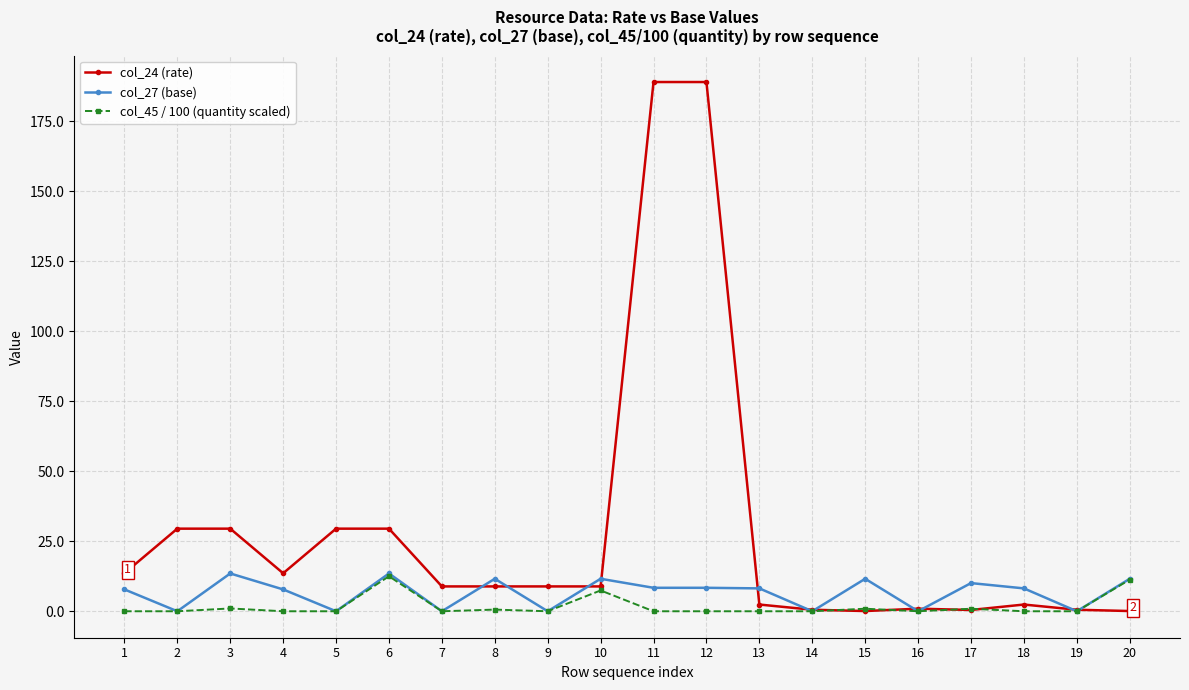

At how many categories does at least one series exceed 68?

2